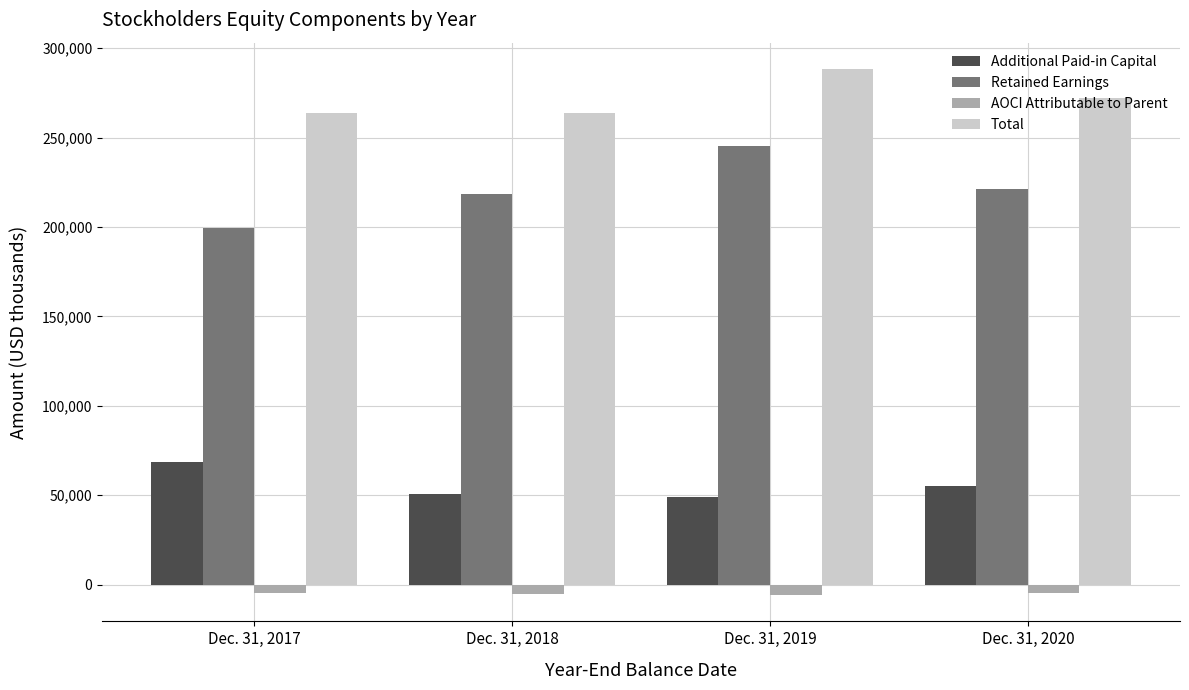

Is the value of Additional Paid-in Capital at Dec. 31, 2019 greater than the value of Retained Earnings at Dec. 31, 2020?

No